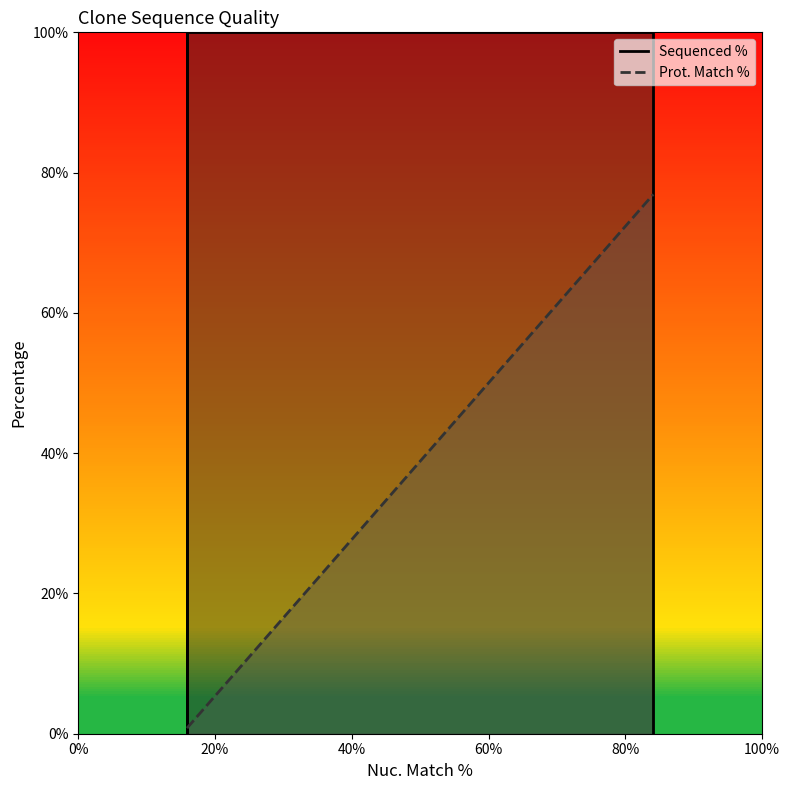

Which category has the lowest value across all series?

15.9